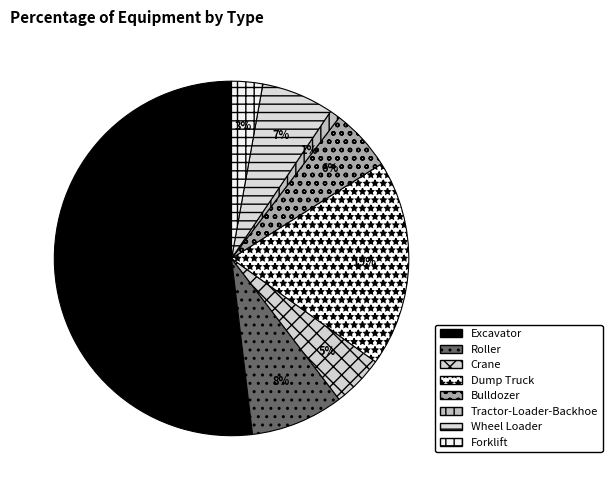

Which slice is the smallest?

Tractor-Loader-Backhoe